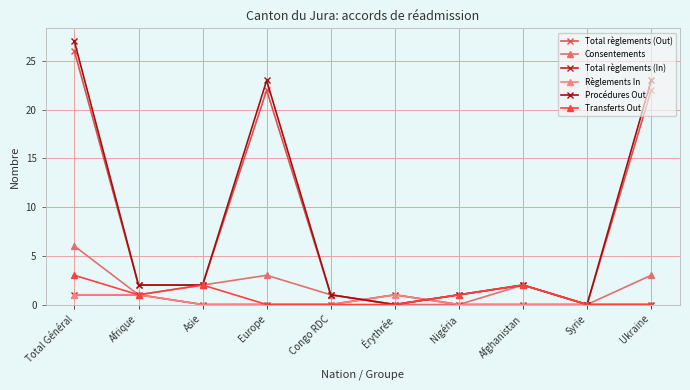

What is the spread (max minus min) of values at Asie?

2